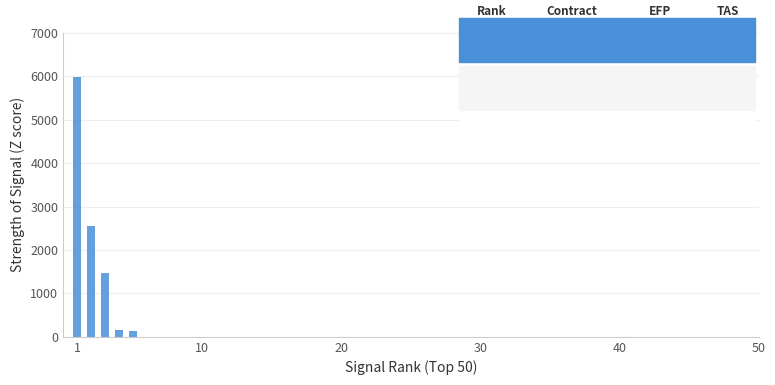

Are the bars horizontal?

No